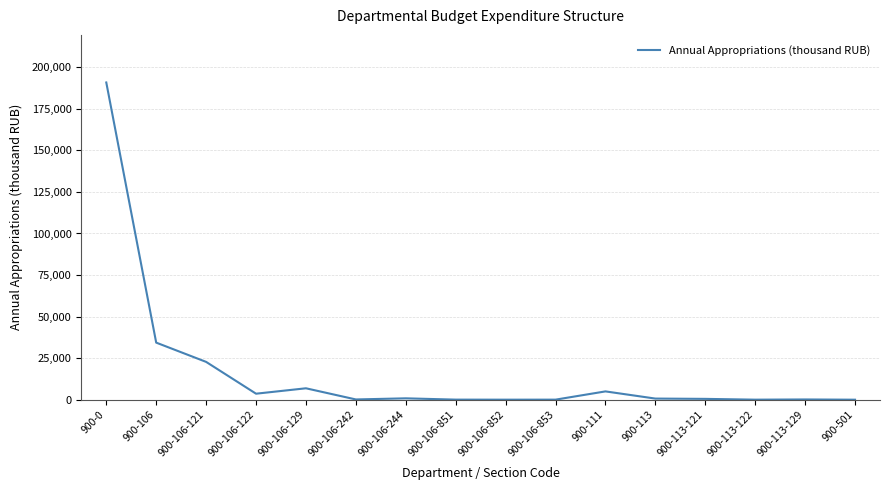

What is the minimum value shown in the chart?

6.9